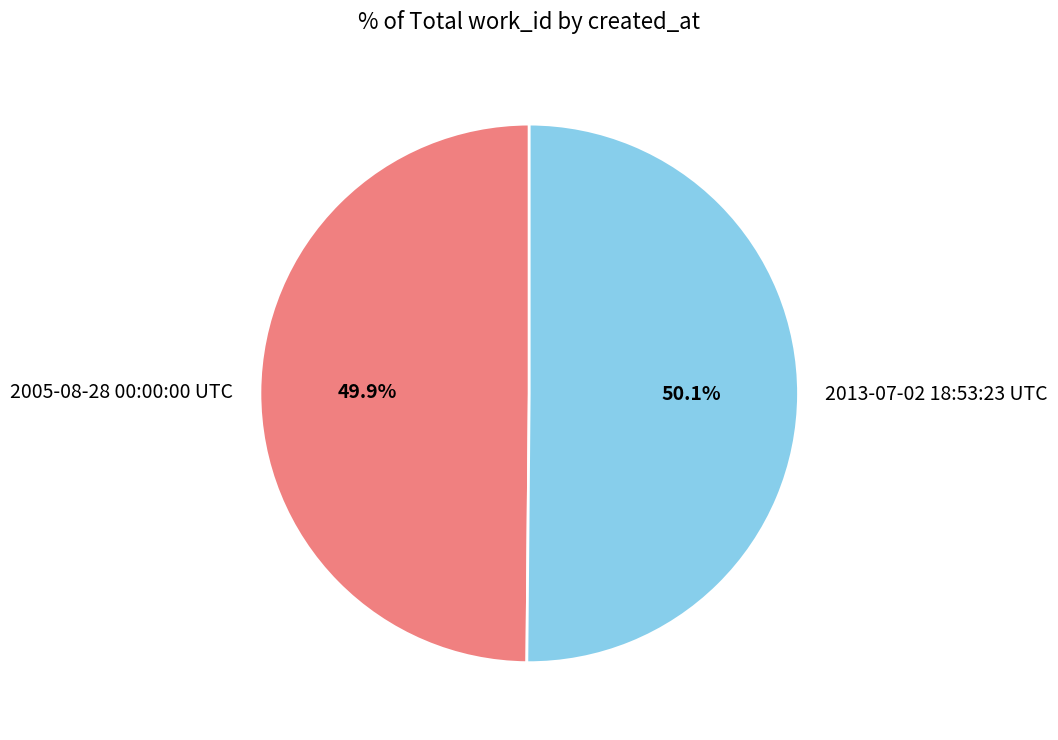

What percentage is the 2005-08-28 00:00:00 UTC slice, to the nearest percent?

50%